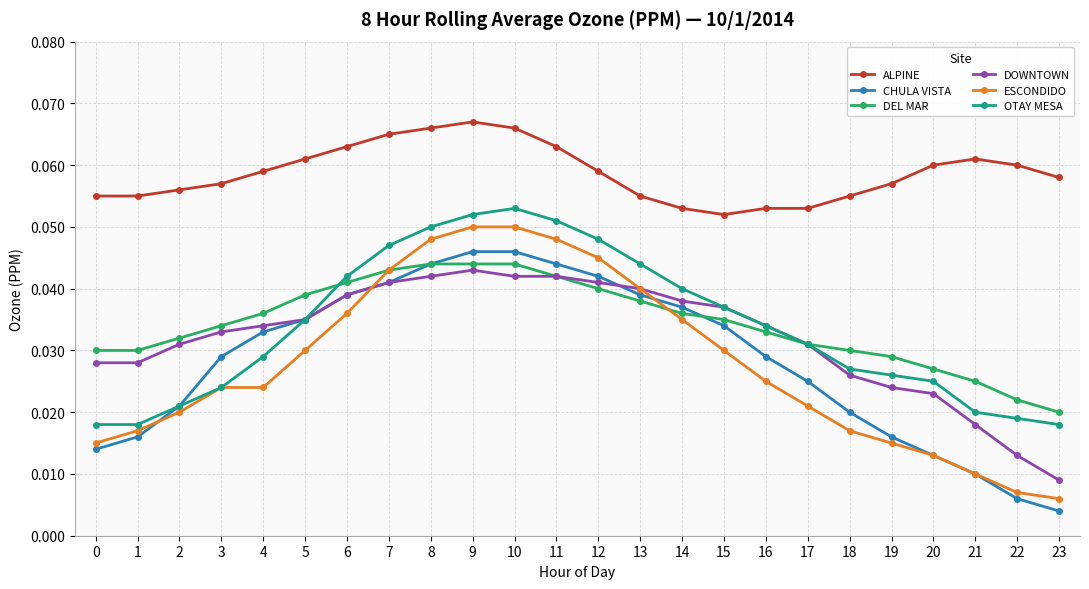

At how many categories does at least one series exceed 0?

24